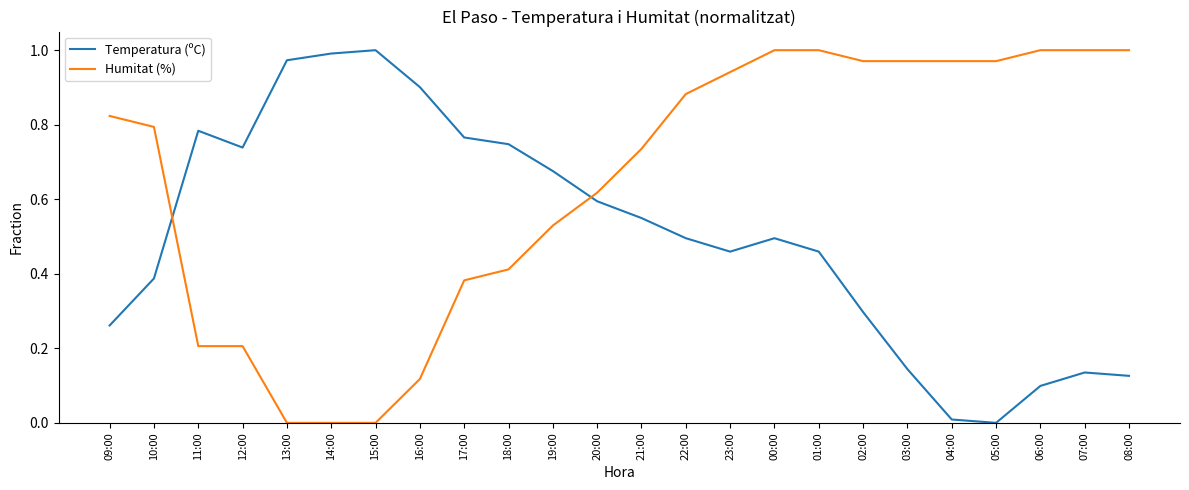

How many lines are shown in the chart?

2